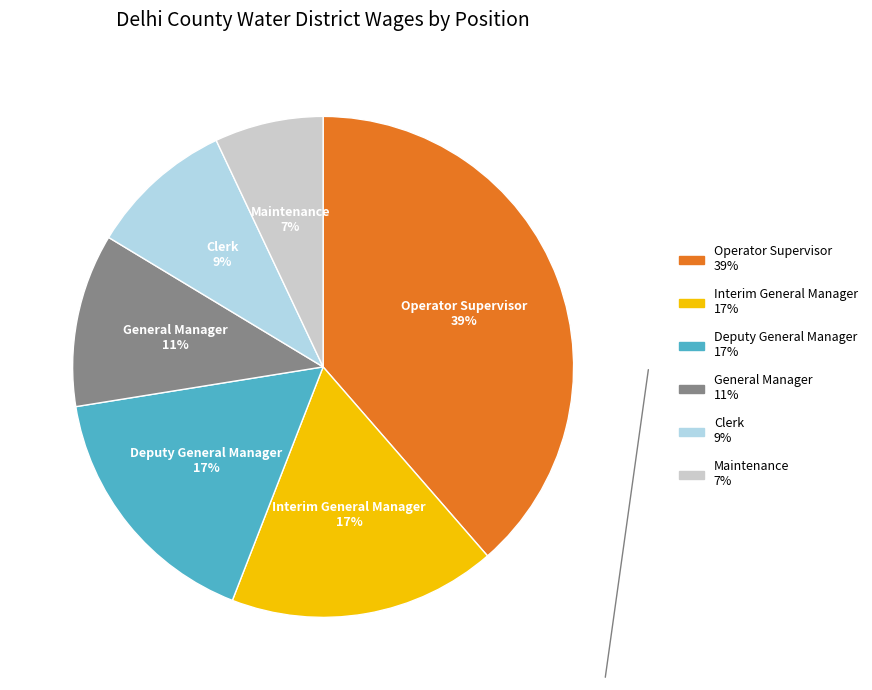

How many segments does this pie chart have?

6